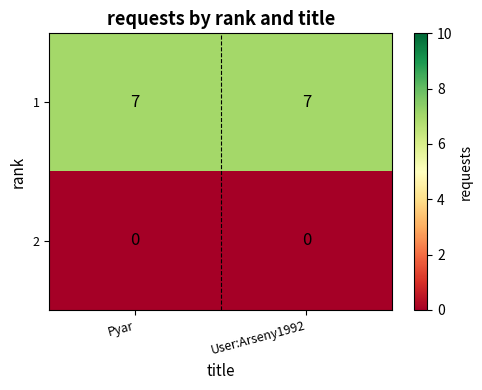

What is the minimum value for 1?

7